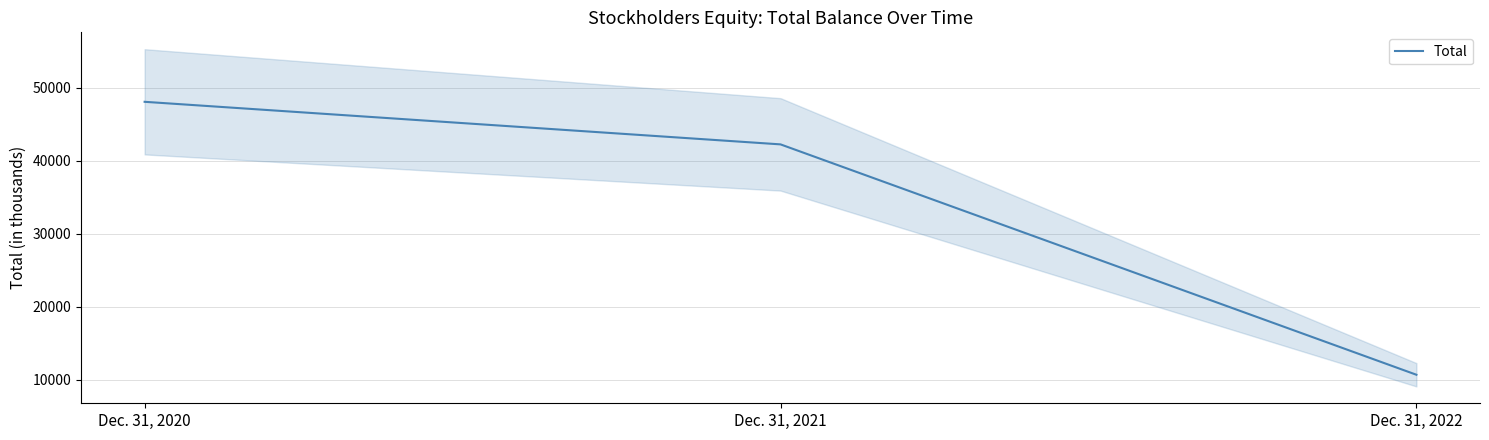

List the labels in order of value, largest first.

Dec. 31, 2020, Dec. 31, 2021, Dec. 31, 2022